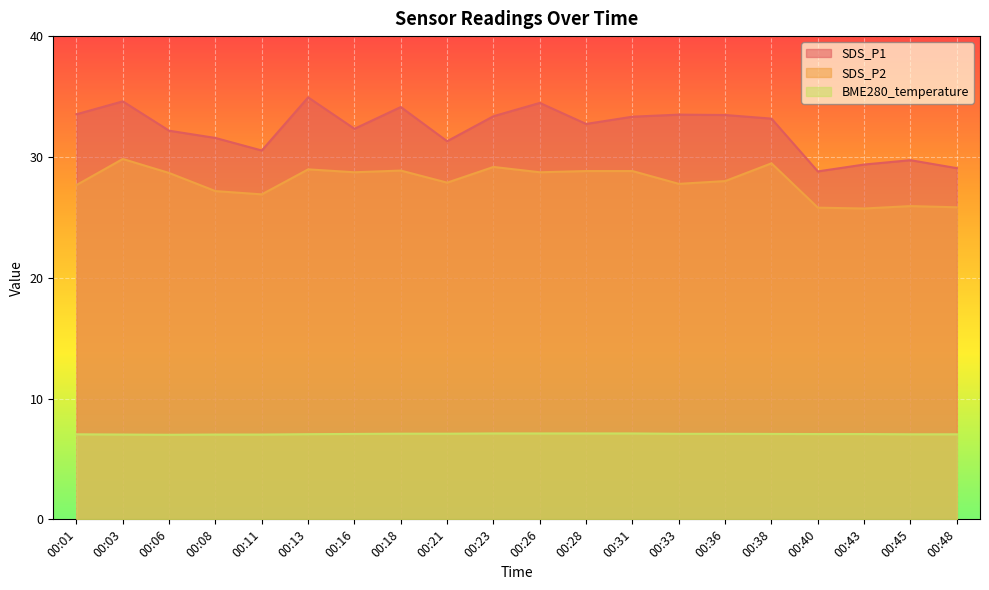

How many series are shown in this chart?

3